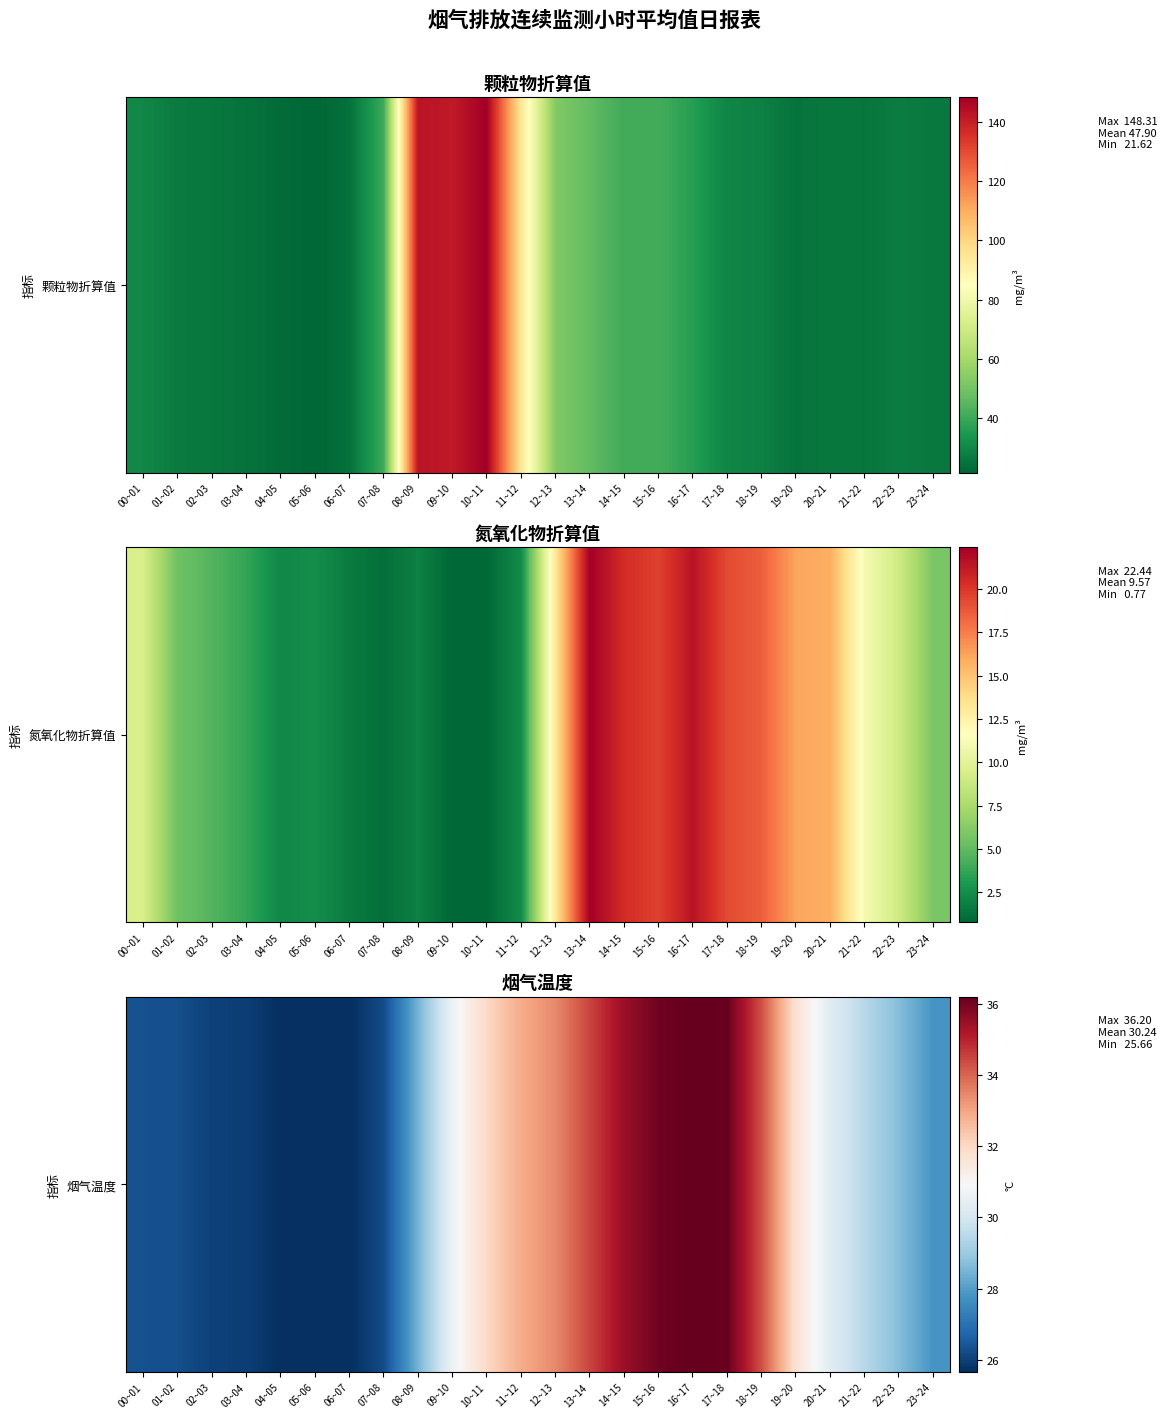

Which label corresponds to the largest value in the chart?

16~17